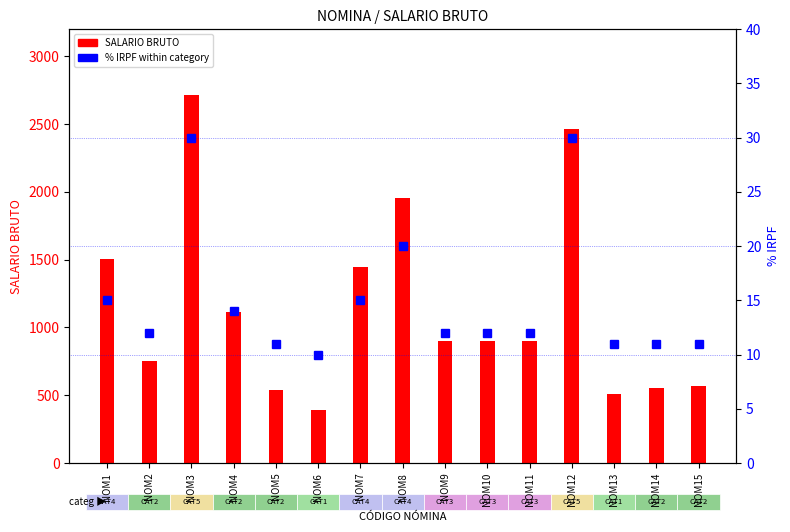

Is it true that % IRPF equals 33.3 at NOM8?

False